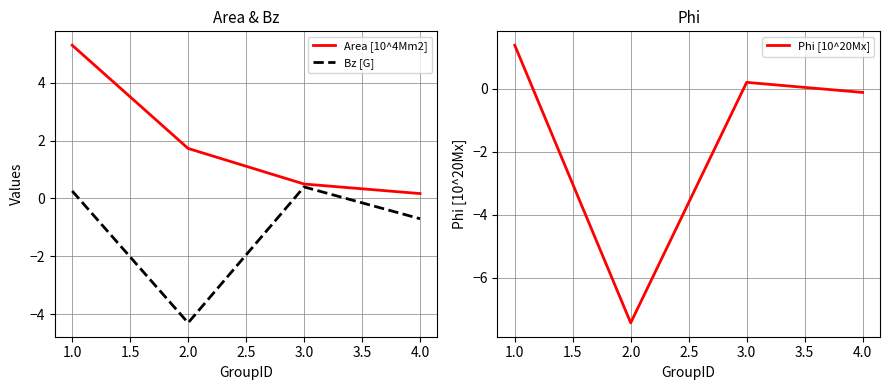

What is the value of the Bz [G] point at the 2nd from the left?

-4.3